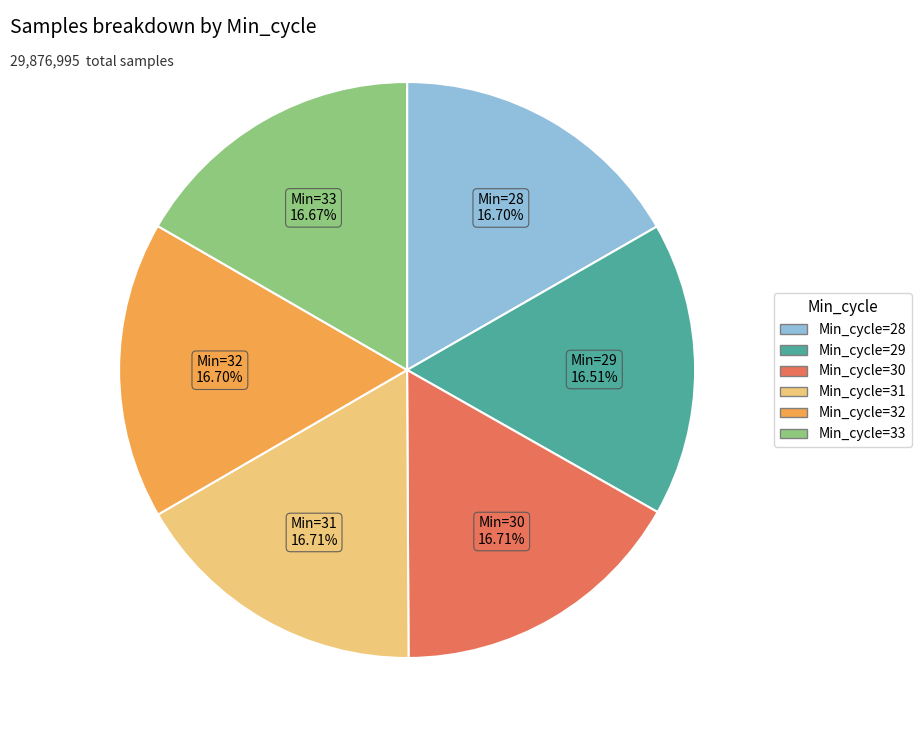

Combined, do Min_cycle=31 and Min_cycle=30 account for over 50%?

No